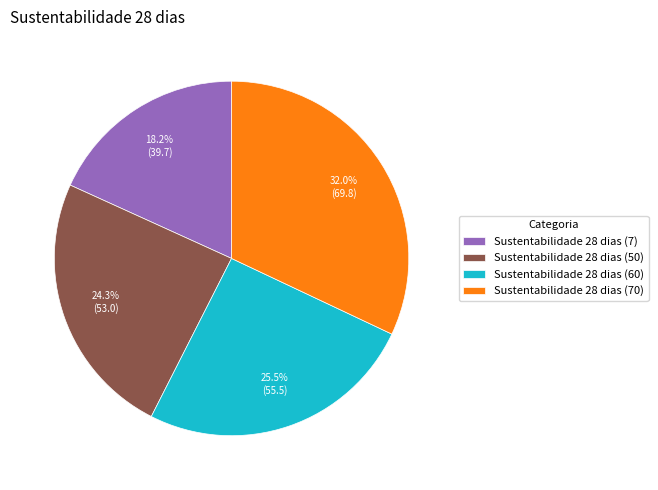

Is there a majority slice in this chart?

No